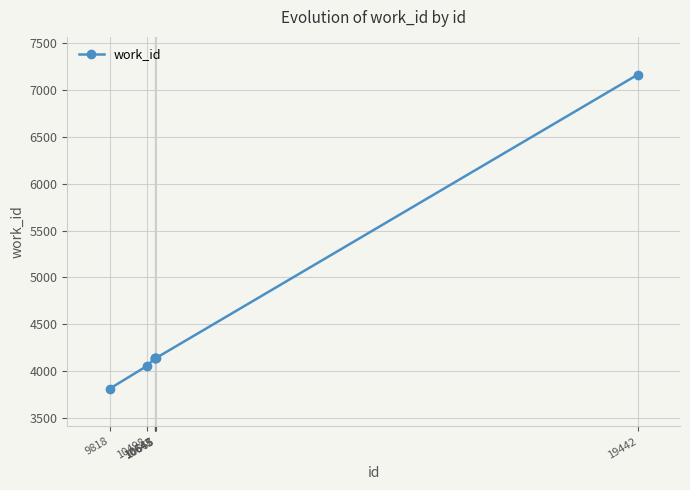

At which category does the chart reach its peak across all series?

19442